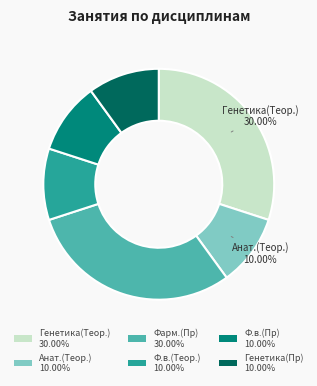

Does Генетика(Пр) account for over 50% of the chart?

No